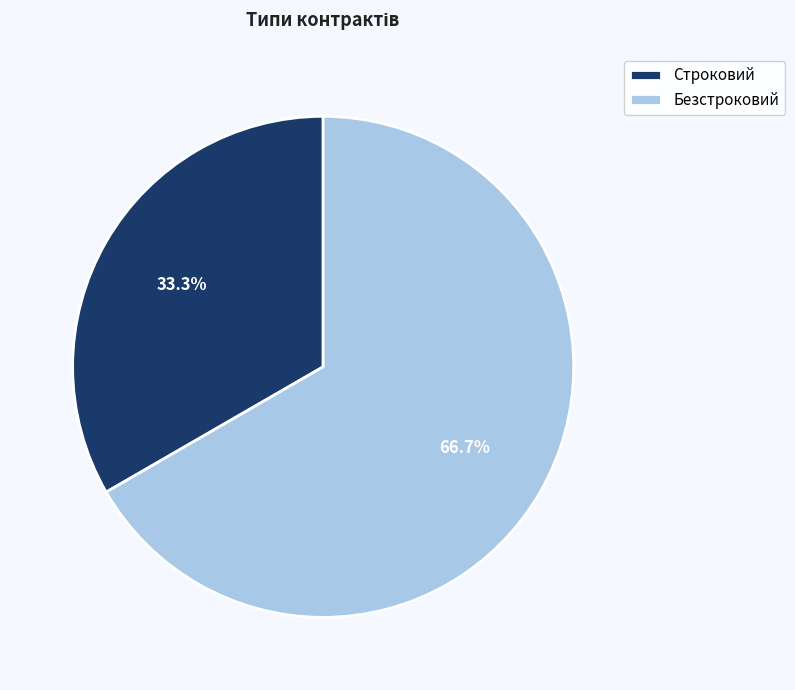

True or false: Строковий accounts for 33% of the total.

True